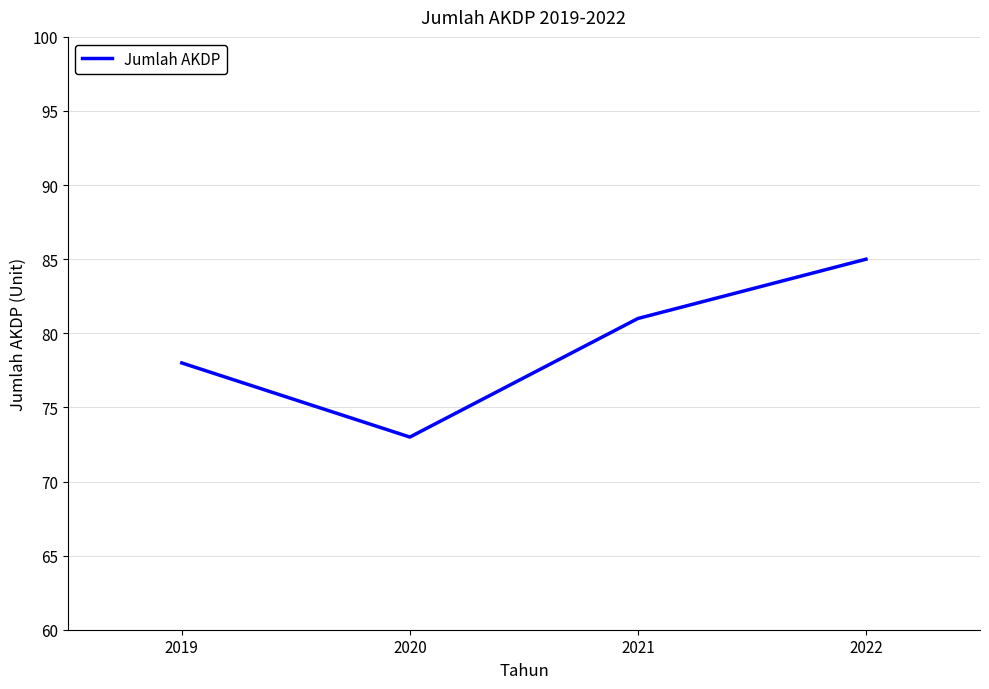

What is the average value?

79